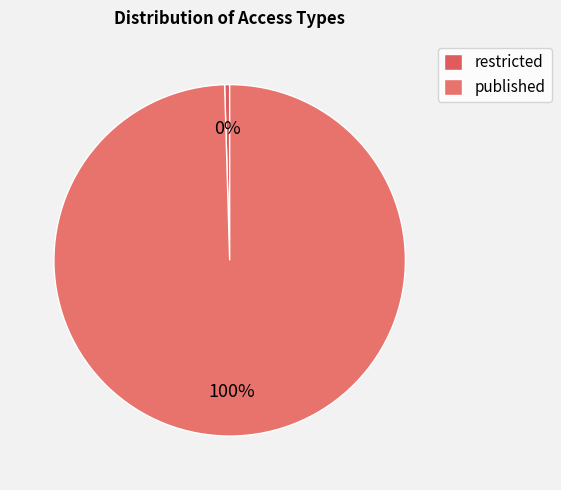

What is the change in value from restricted to published?

+46448